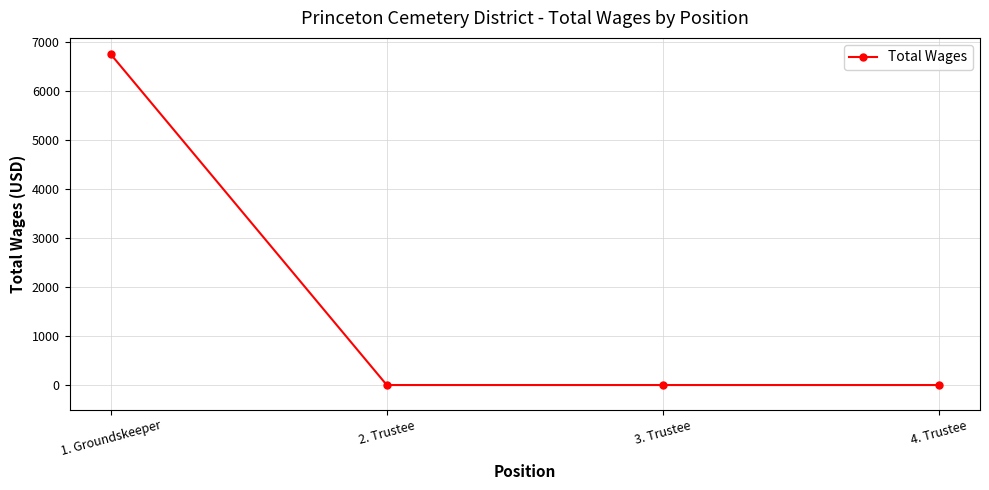

Count the values in the range 0 to 6756.

4